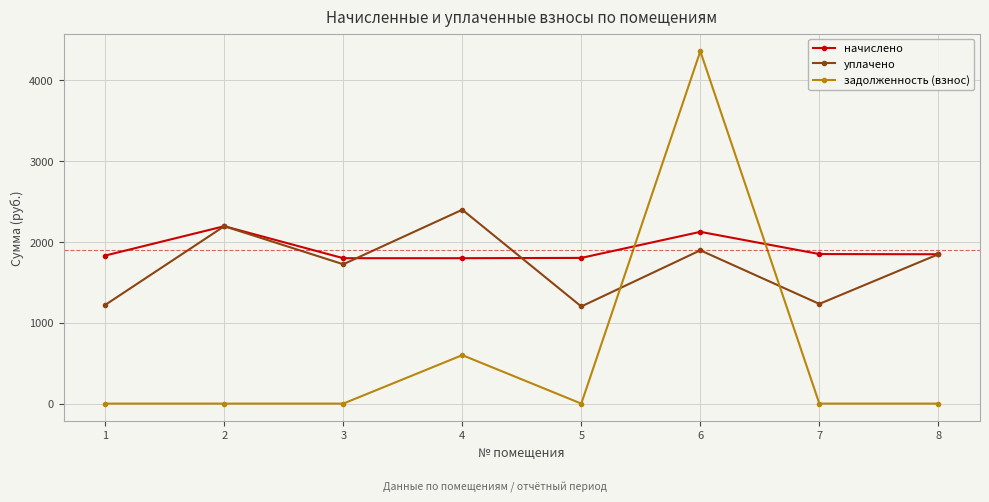

What is the total value across all series at 3?

3525.0